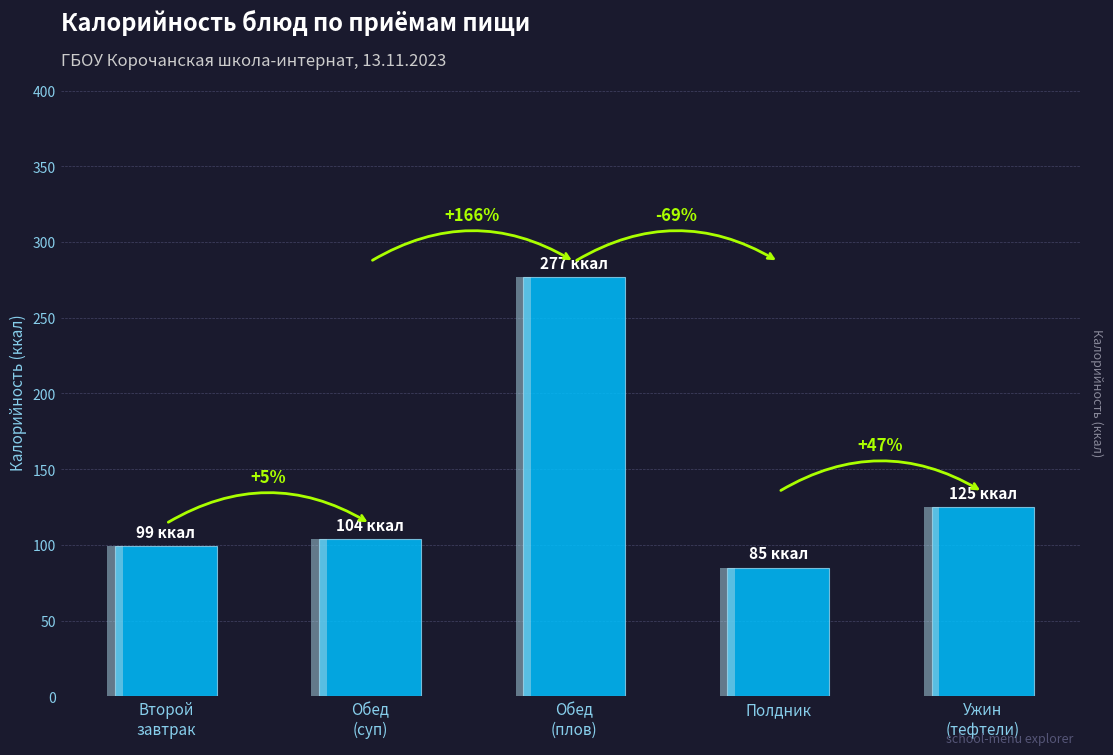

List the labels in order of value, largest first.

Обед
(плов), Ужин
(тефтели), Обед
(суп), Второй
завтрак, Полдник